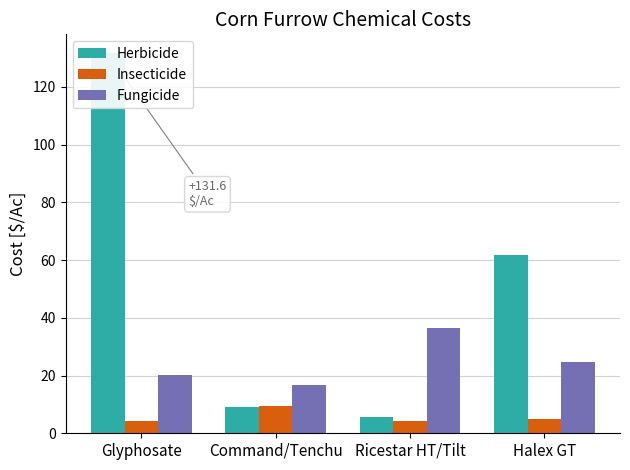

What is the difference between the Fungicide values at Glyphosate and Command/Tenchu?

3.5